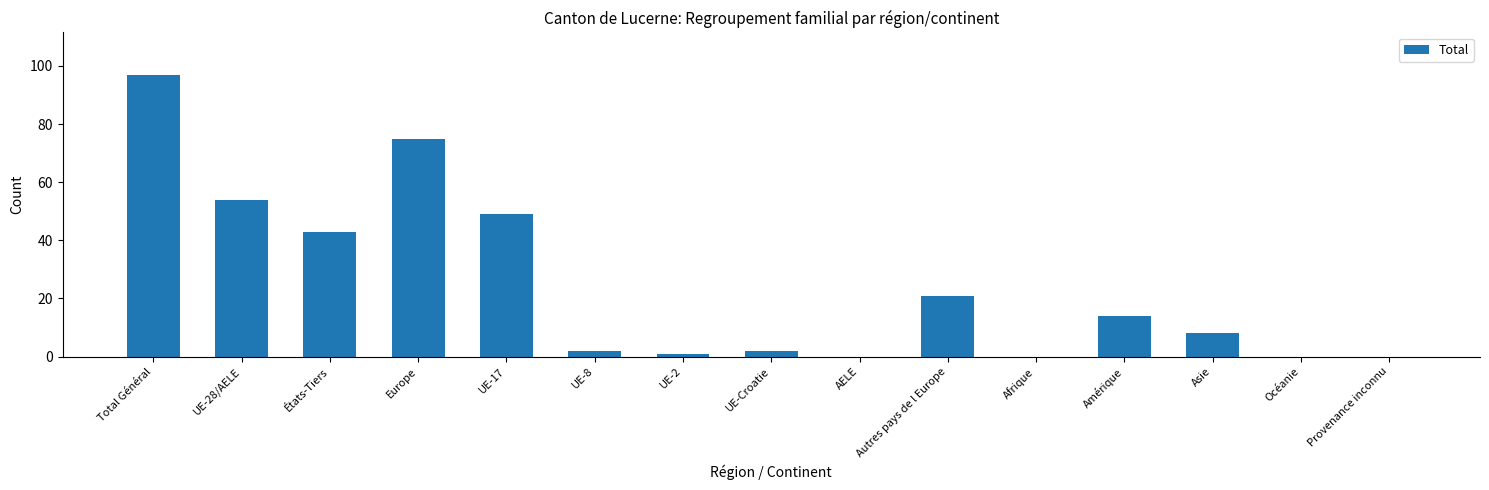

Is it true that the value at Autres pays de l Europe is 5?

False